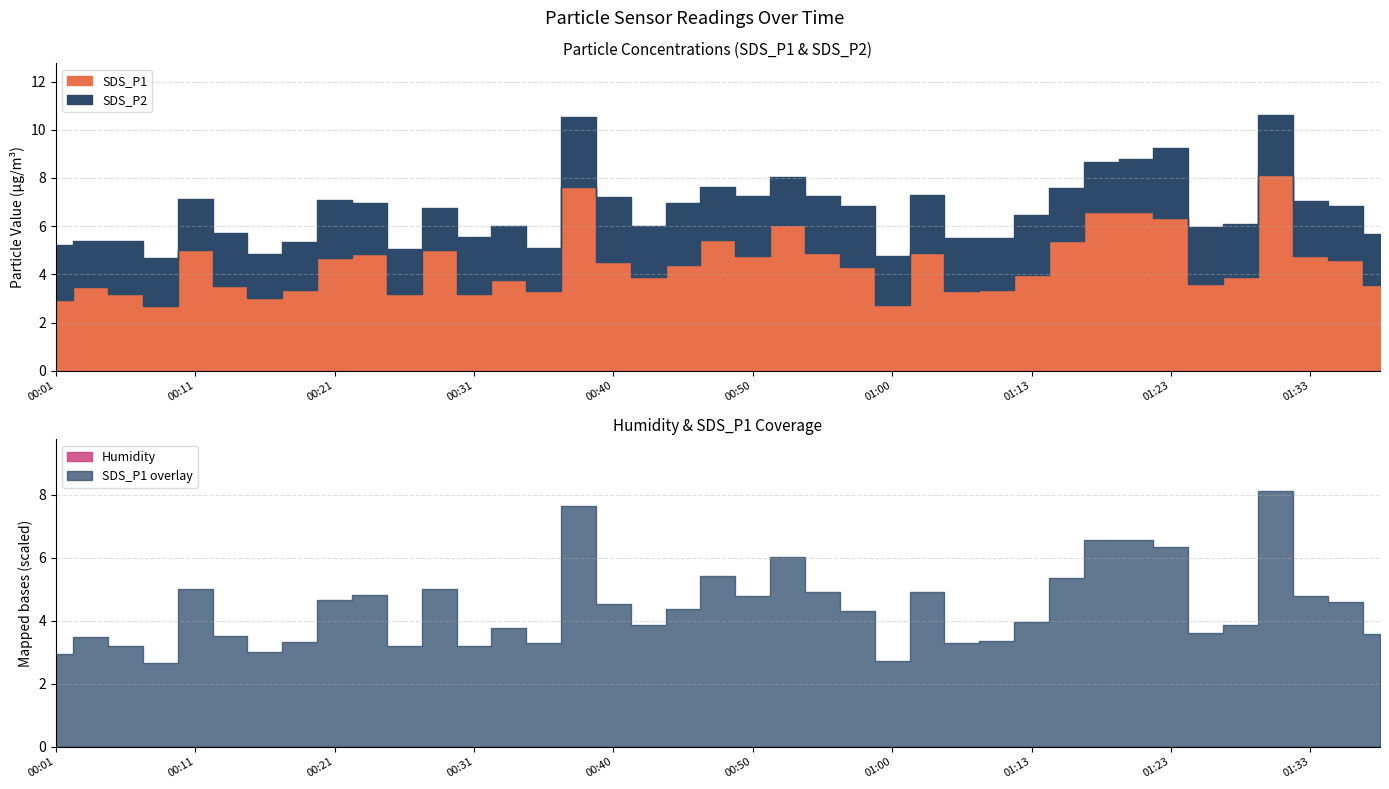

Reading left to right, what are all the values shown in this chart?

SDS_P1: 2.9	3.5	3.2	2.7	5.0	3.5	3.0	3.3	4.7	4.8	3.2	5.0	3.2	3.8	3.3	7.6	4.5	3.9	4.4	5.4	4.8	6.0	4.9	4.3	2.7	4.9	3.3	3.4	4.0	5.4	6.6	6.6	6.3	3.6	3.9	8.1	4.8	4.6	3.6
SDS_P2: 2.3	1.9	2.2	2.0	2.1	2.2	1.8	2.0	2.4	2.1	1.9	1.8	2.4	2.2	1.8	2.9	2.7	2.1	2.6	2.2	2.5	2.0	2.4	2.5	2.0	2.4	2.2	2.1	2.5	2.2	2.1	2.2	2.9	2.4	2.2	2.5	2.3	2.2	2.1
Humidity: 99.9	99.9	99.9	99.9	99.9	99.9	99.9	99.9	99.9	99.9	99.9	99.9	99.9	99.9	99.9	99.9	99.9	99.9	99.9	99.9	99.9	99.9	99.9	99.9	99.9	99.9	99.9	99.9	99.9	99.9	99.9	99.9	99.9	99.9	99.9	99.9	99.9	99.9	99.9